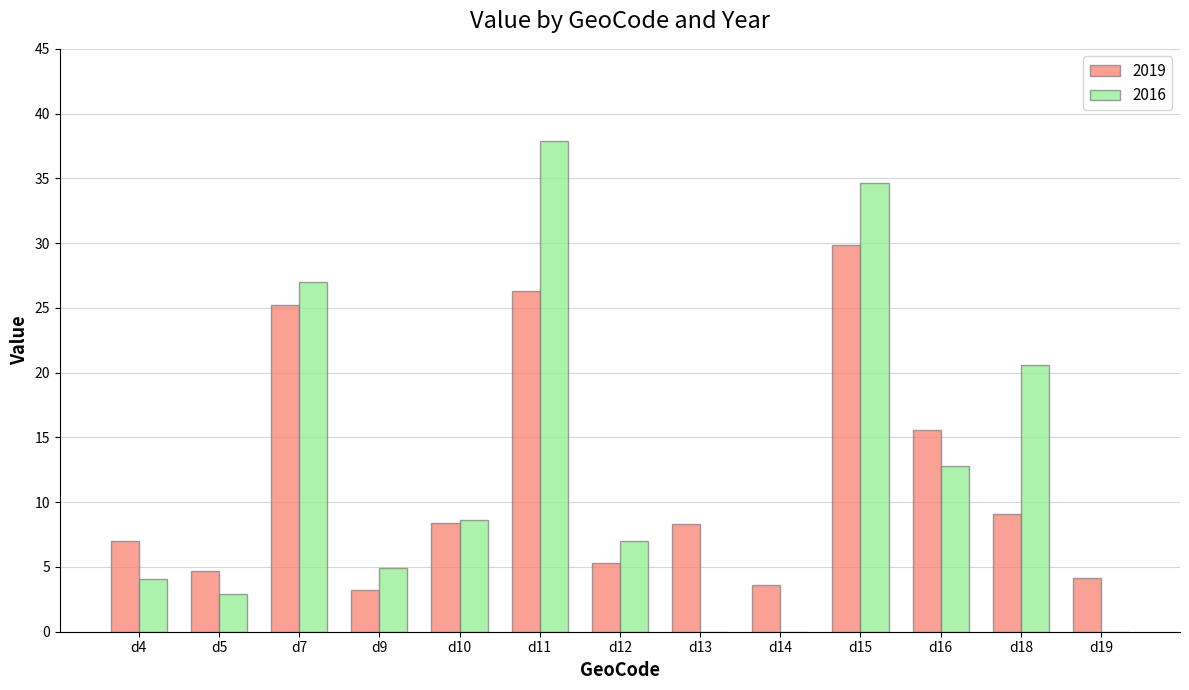

At which label is 2016 closest to 18?

d18